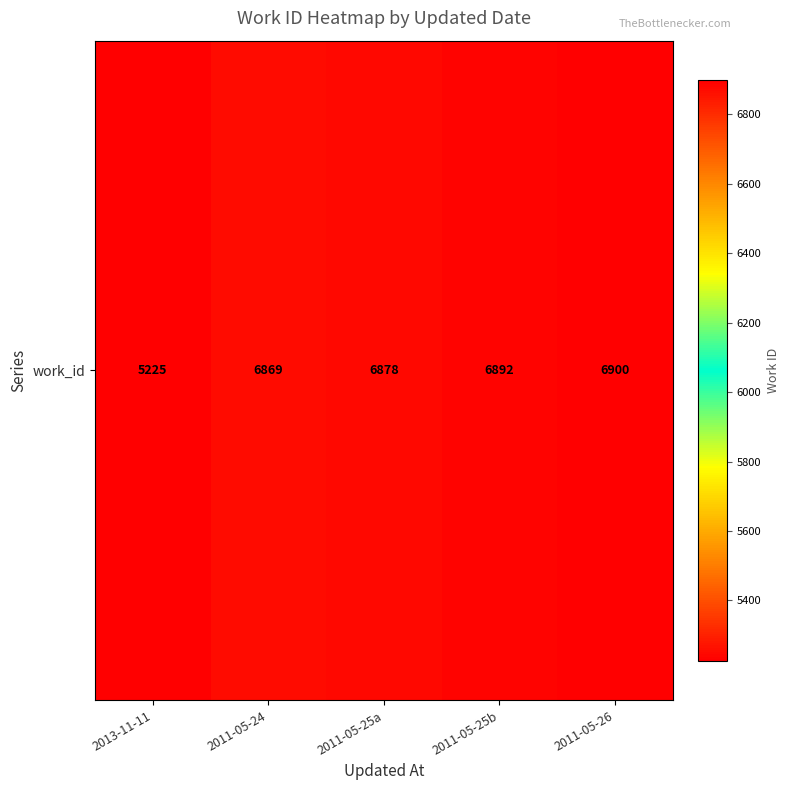

The value at 2011-05-24 is 10194. True or false?

False